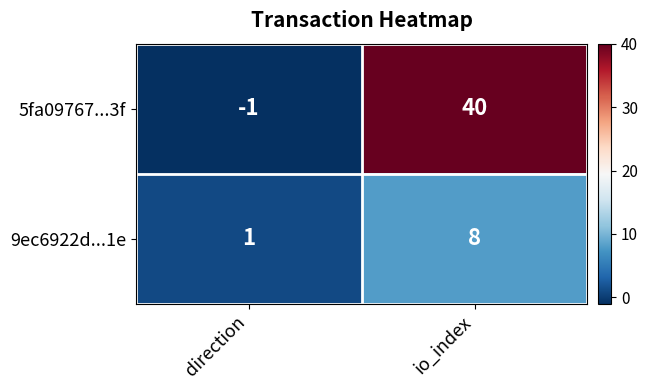

Which series changed the most between direction and io_index?

5fa09767...3f